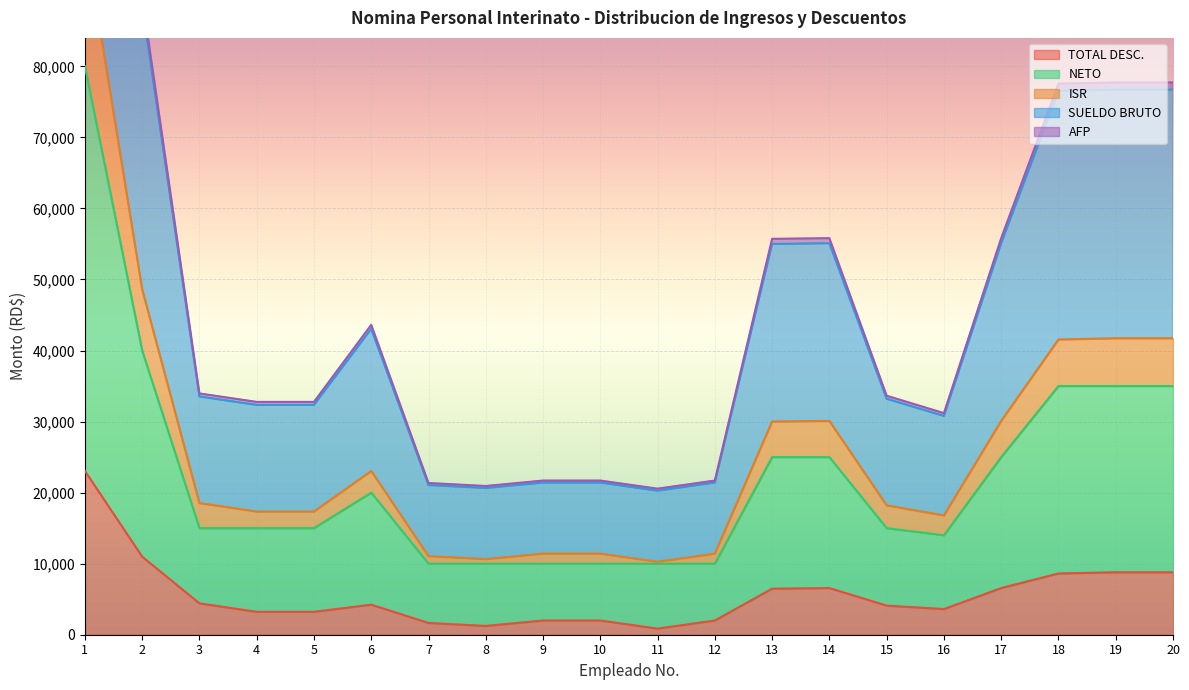

What are all the series names shown in the legend?

TOTAL DESC., NETO, ISR, SUELDO BRUTO, AFP